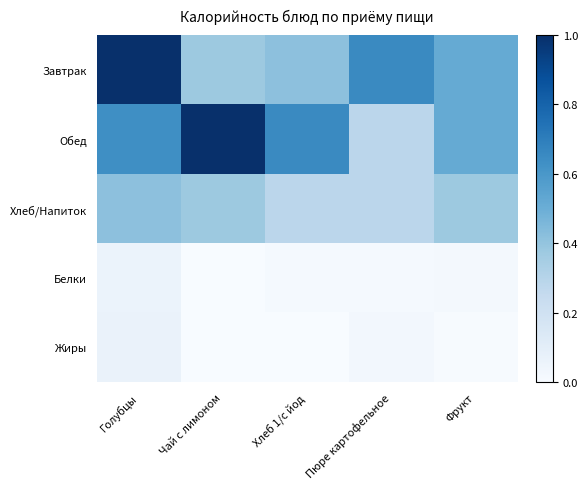

List the series in order of their peak value, highest first.

Завтрак, Обед, Хлеб/Напиток, Жиры, Белки